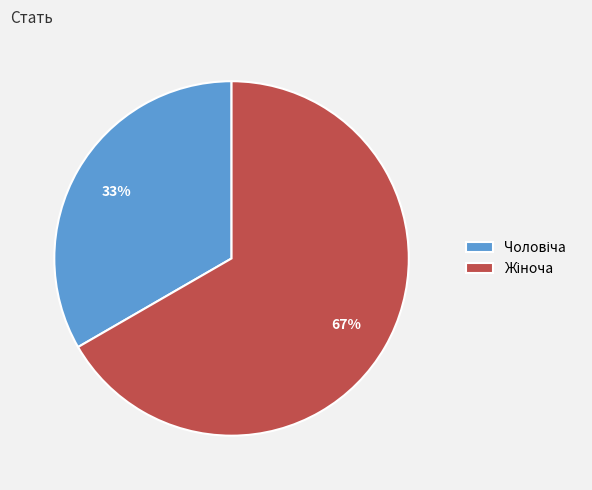

To the nearest percent, what is the average slice percentage?

50%